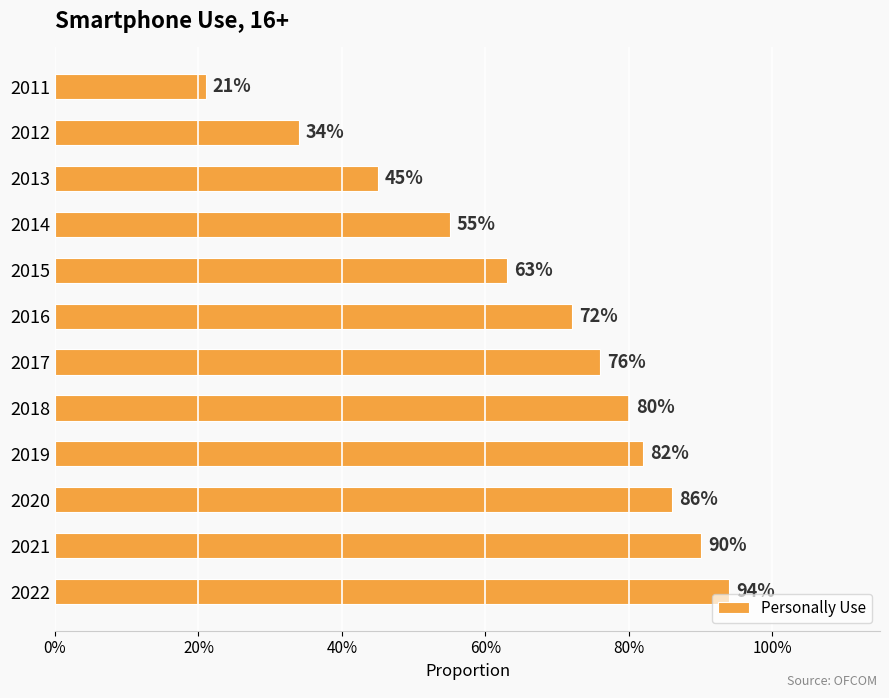

Are the bars horizontal?

Yes